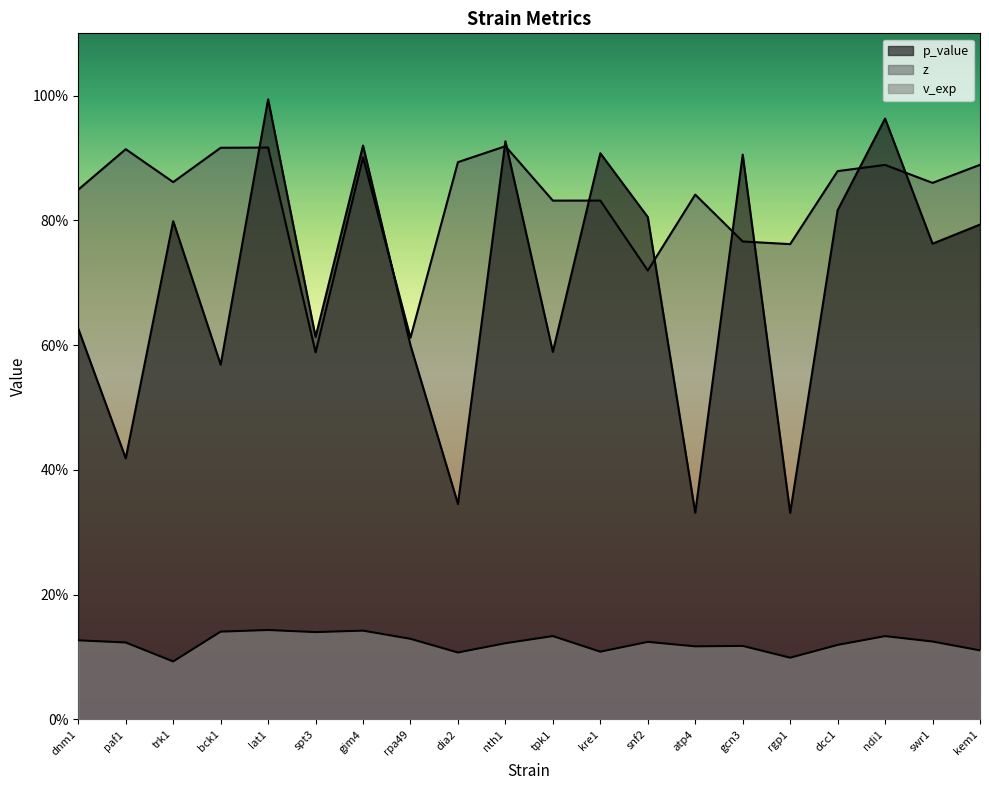

What is the maximum value for v_exp?

0.1